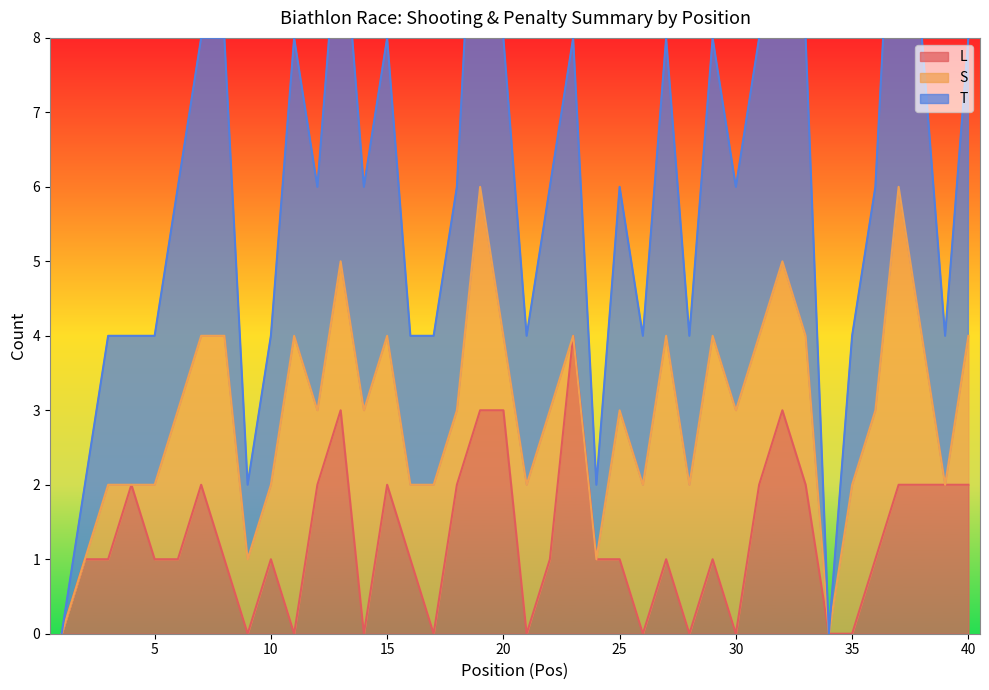

True or false: L has a value of 1 at 25.

True